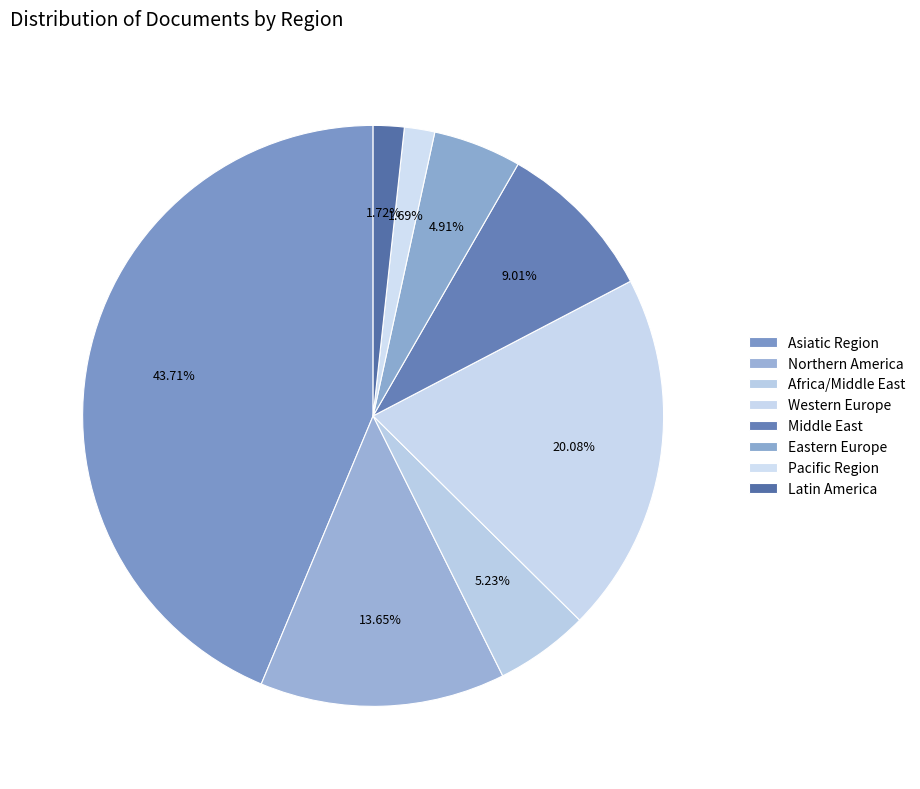

Count the number of slices in the pie.

8